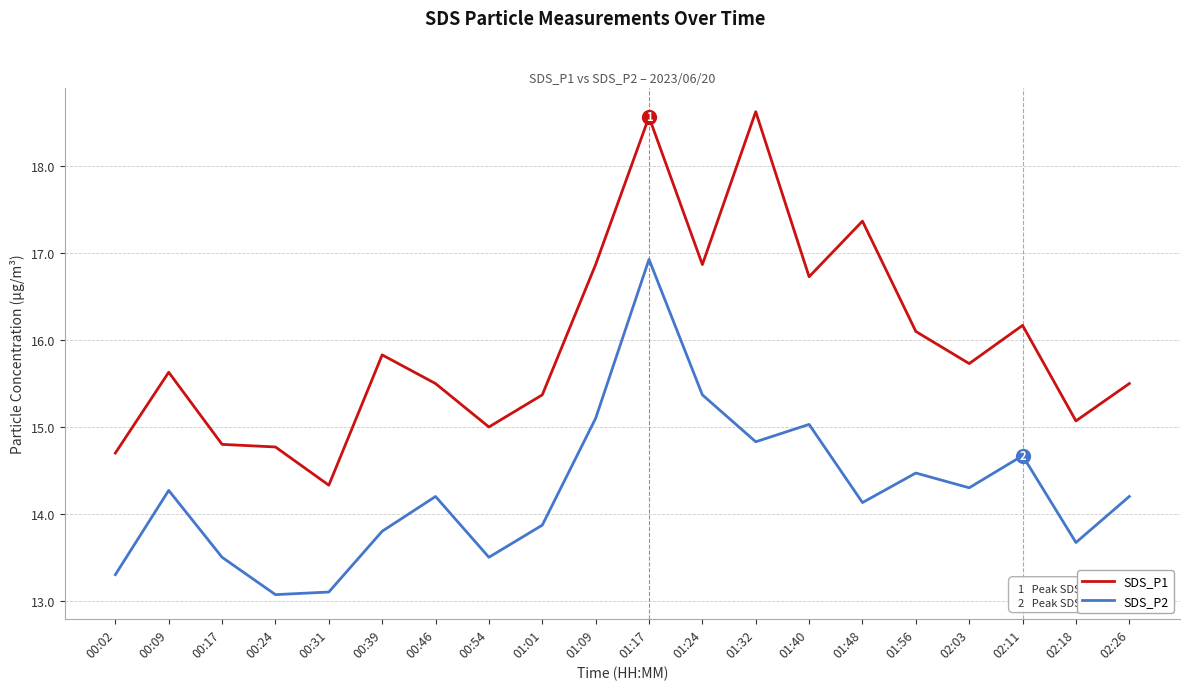

What position from the right is 00:02?

20